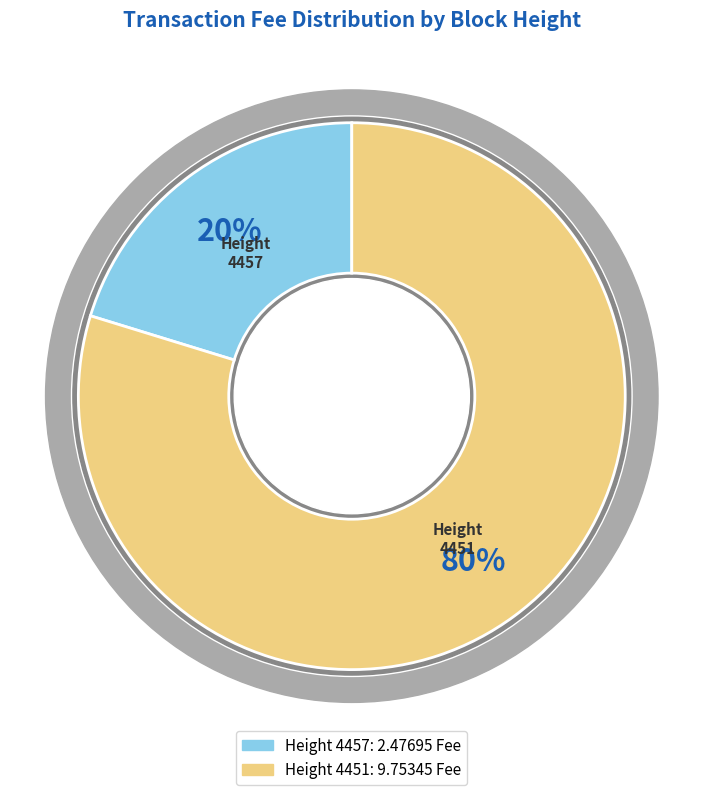

How many slices are in this pie chart?

2